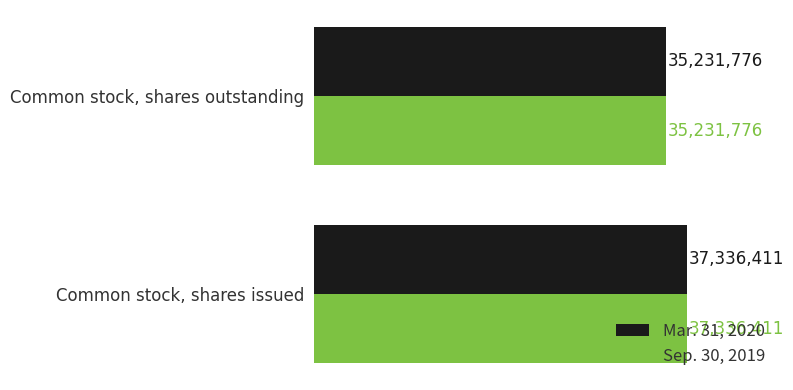

True or false: Sep. 30, 2019 has a value of 22122896 at Common stock, shares outstanding.

False